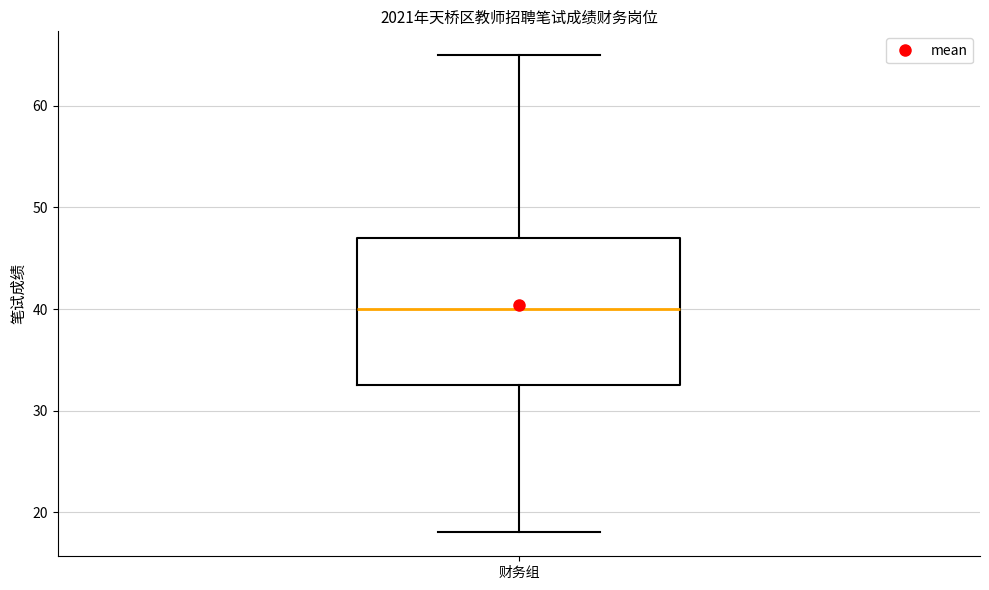

Where does the upper whisker of the box for 财务组 end on the y-axis? The values are not printed on the chart, so give them approximately, as read against the axis.

65